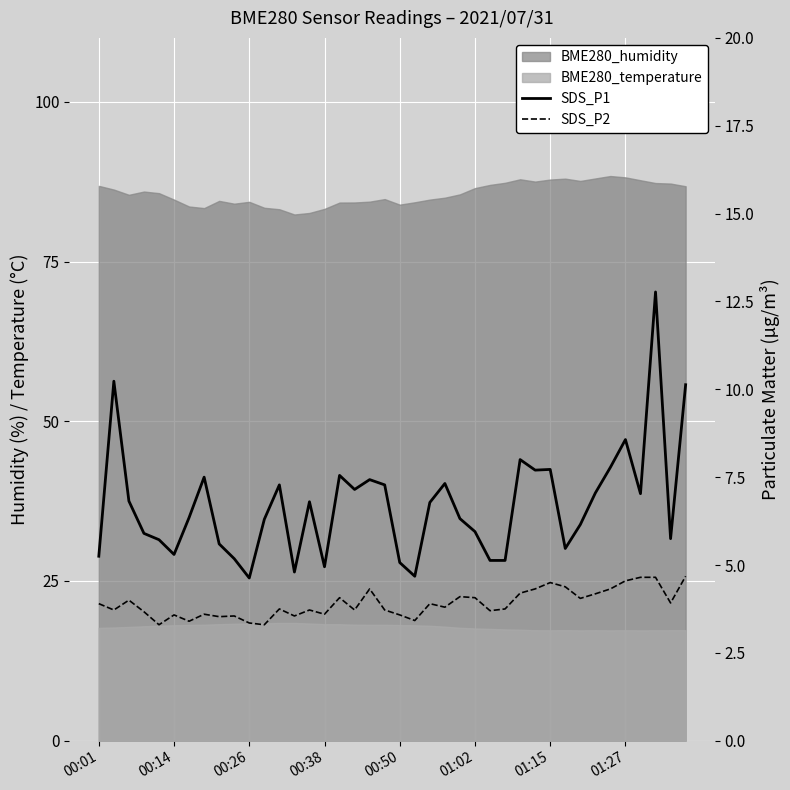

What is the minimum value shown in the chart?

3.3